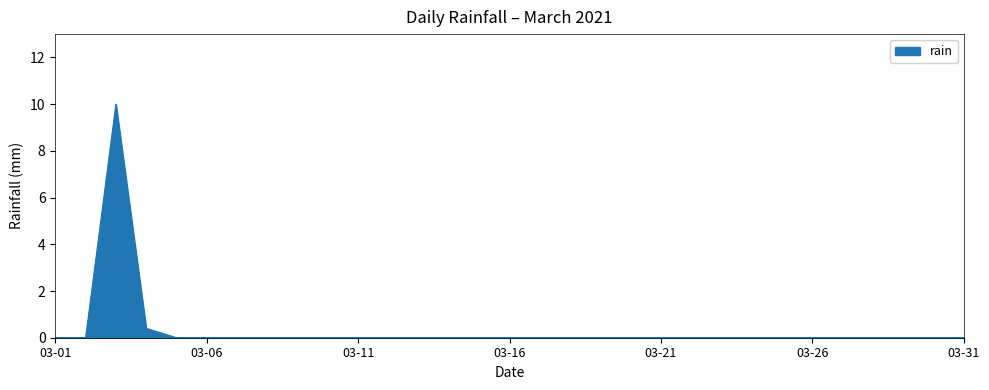

Reading left to right, extract all data points from this chart.

0.0	0.0	10.0	0.4	0.0	0.0	0.0	0.0	0.0	0.0	0.0	0.0	0.0	0.0	0.0	0.0	0.0	0.0	0.0	0.0	0.0	0.0	0.0	0.0	0.0	0.0	0.0	0.0	0.0	0.0	0.0